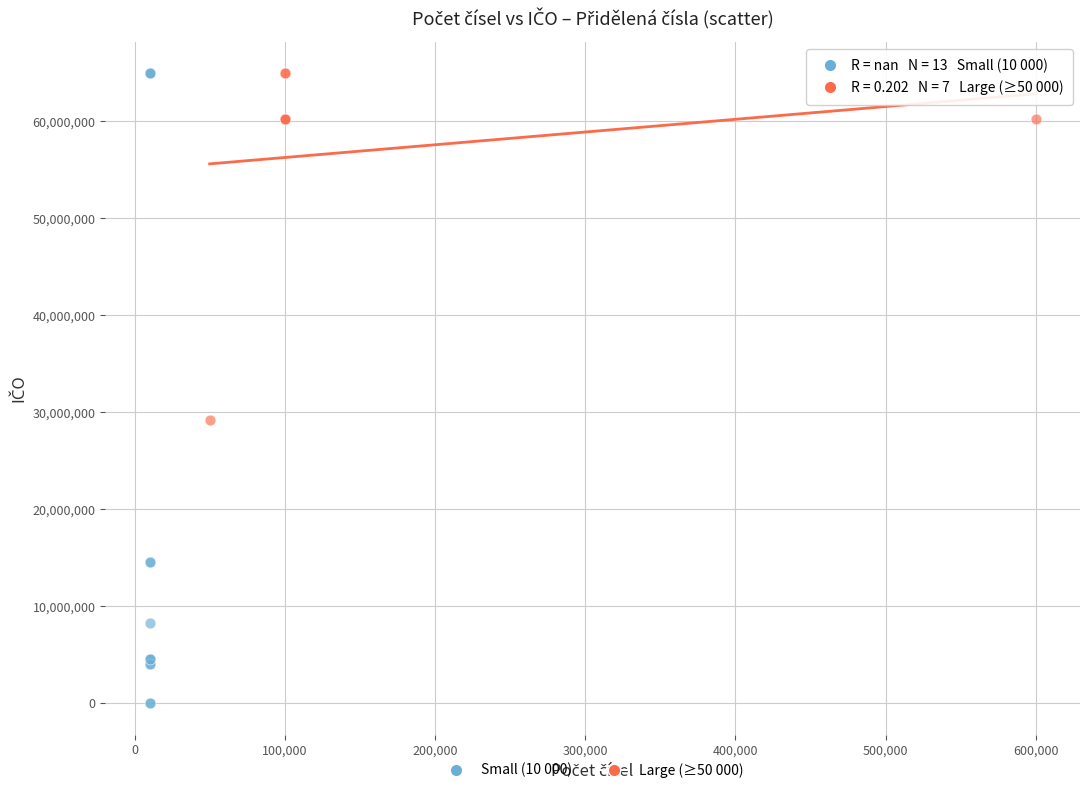

Which series reaches the minimum Y coordinate?

Small (10 000)